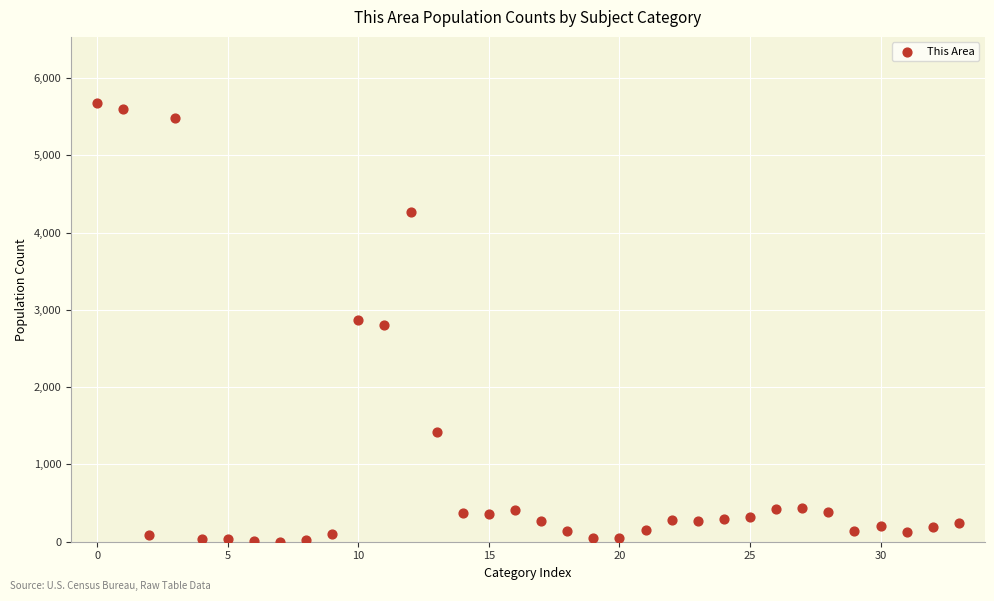

What is the range of Y values (max minus min)?

5682